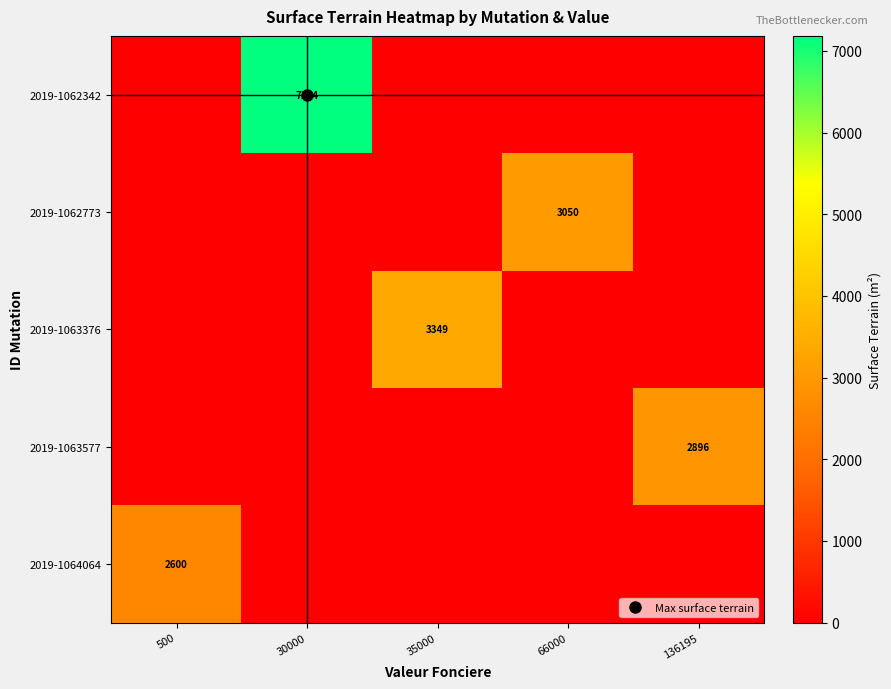

What is the maximum value shown in the chart?

7184